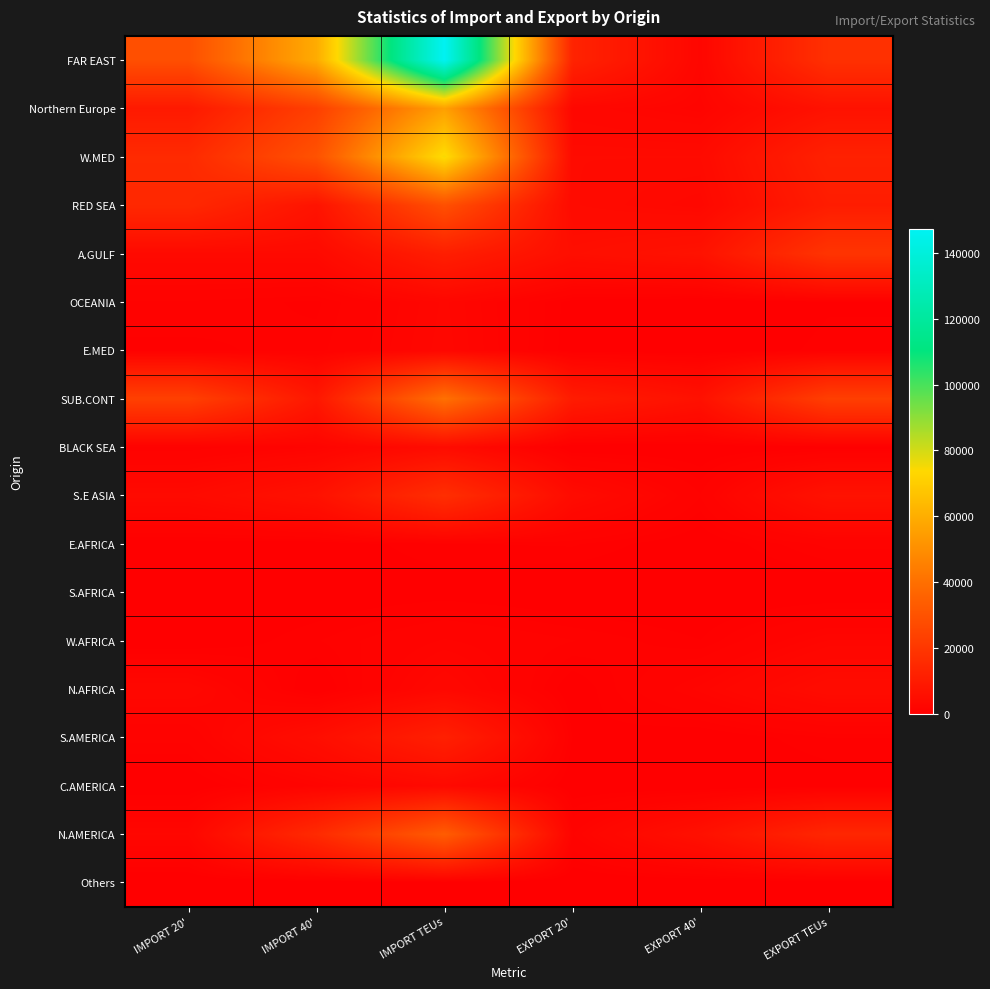

Between EXPORT 20' and EXPORT 40', which is larger?

EXPORT 20'